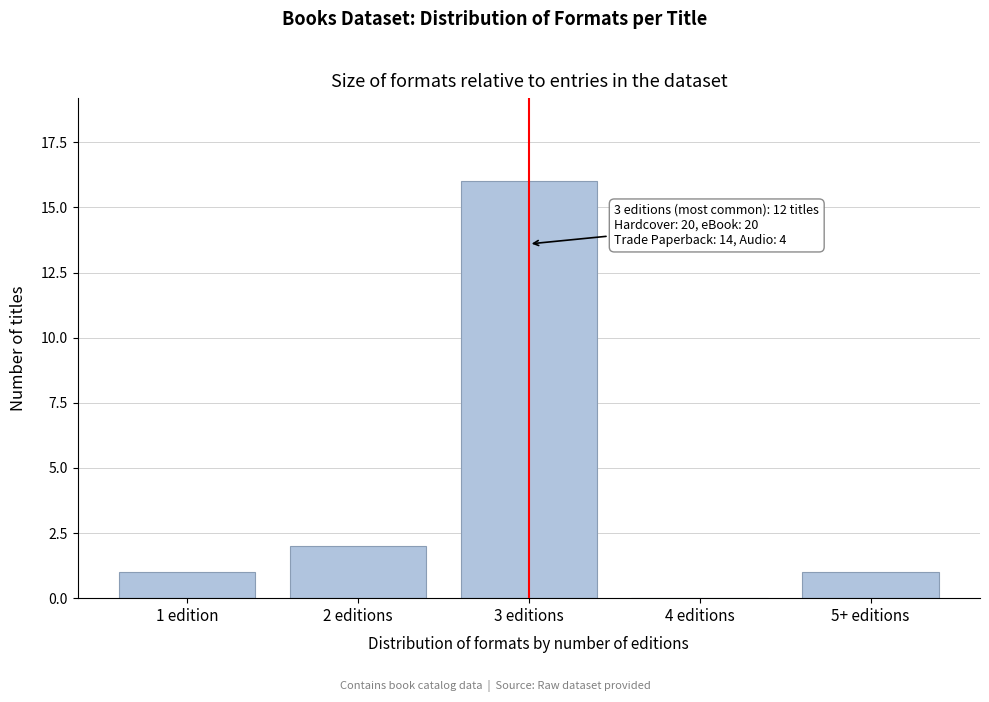

Reading left to right, extract all data points from this chart.

1 edition=1	2 editions=2	3 editions=16	4 editions=0	5+ editions=1